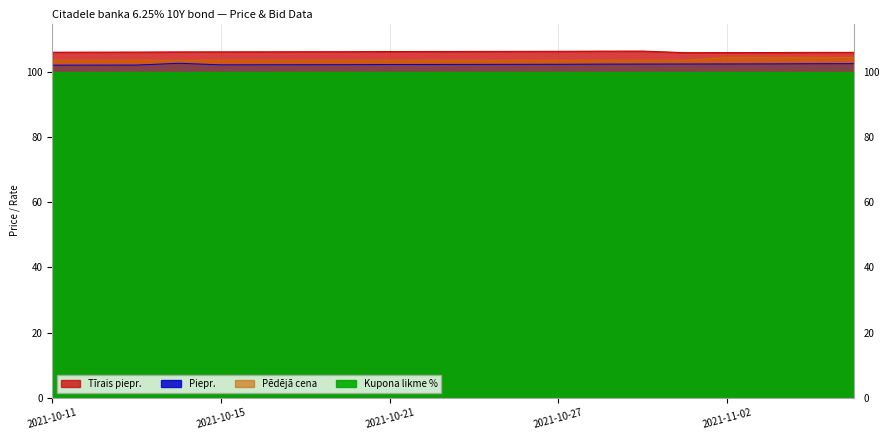

What is the sum of the Pēdējā cena values at 2021-10-29 and 2021-11-01?

207.4